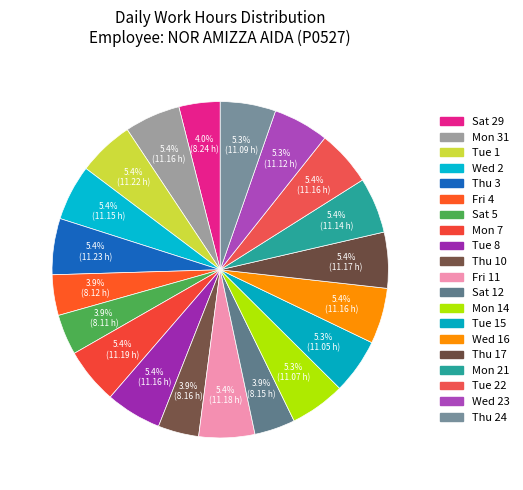

Which category has the smallest portion of the pie?

Sat 5